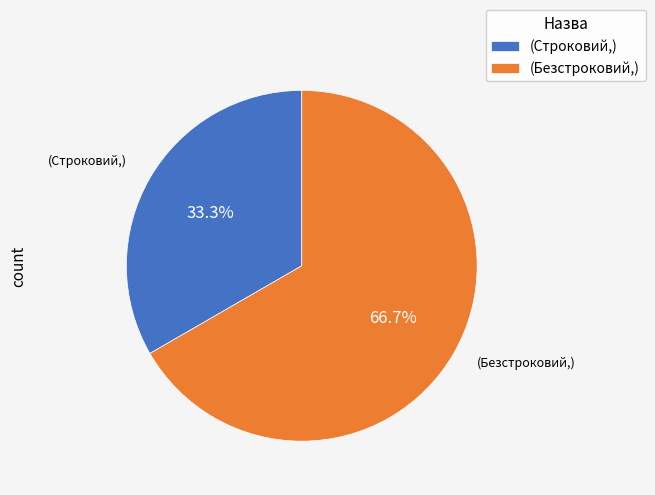

Rank the categories by value from lowest to highest.

(Строковий,), (Безстроковий,)